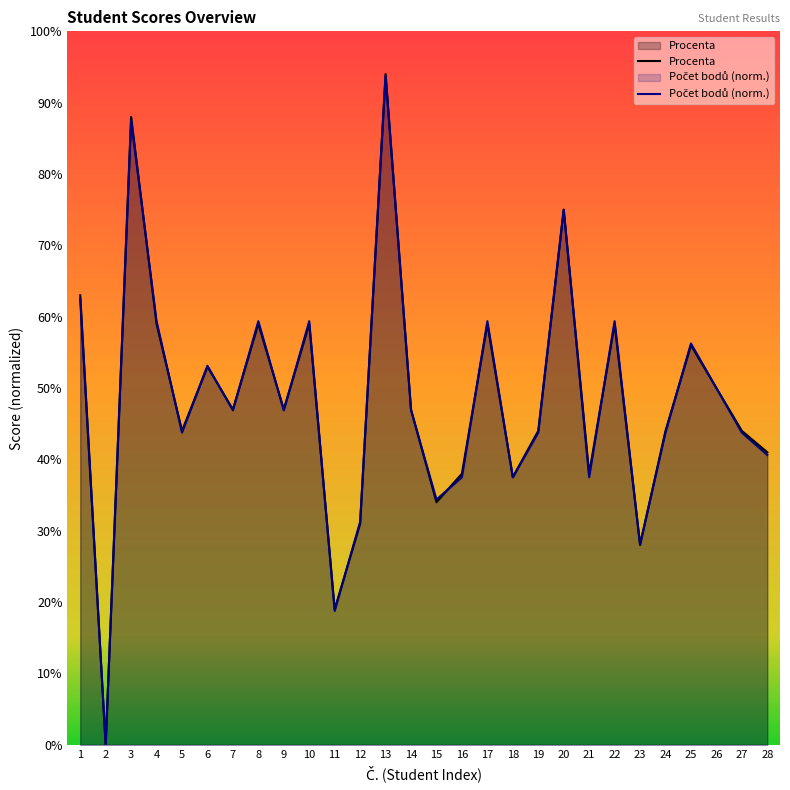

What is the maximum value for Procenta?

0.9